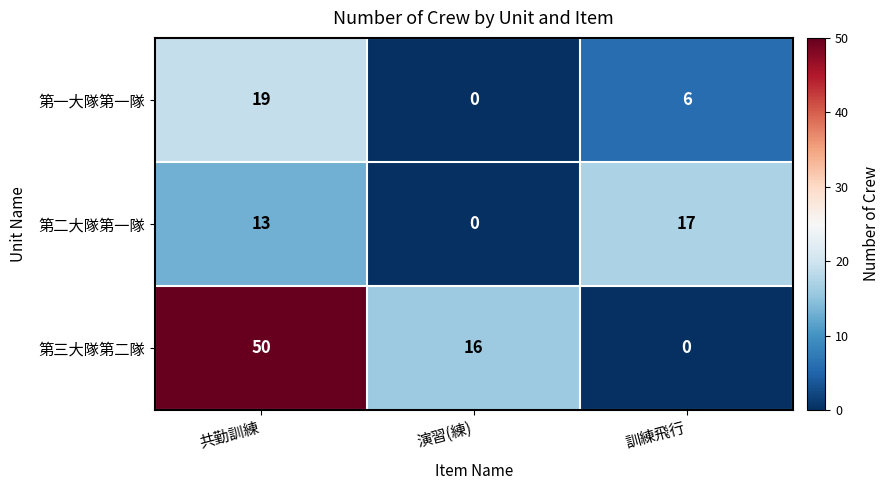

At which category is the sum across all series the highest?

共勤訓練